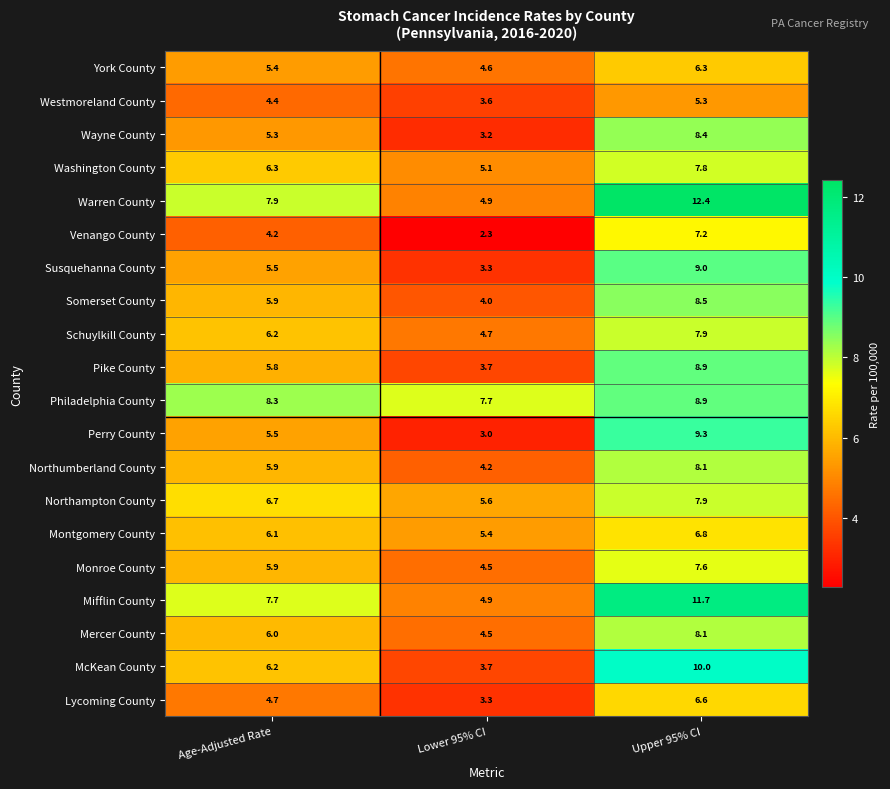

What is the highest value of the Lycoming County series?

6.6